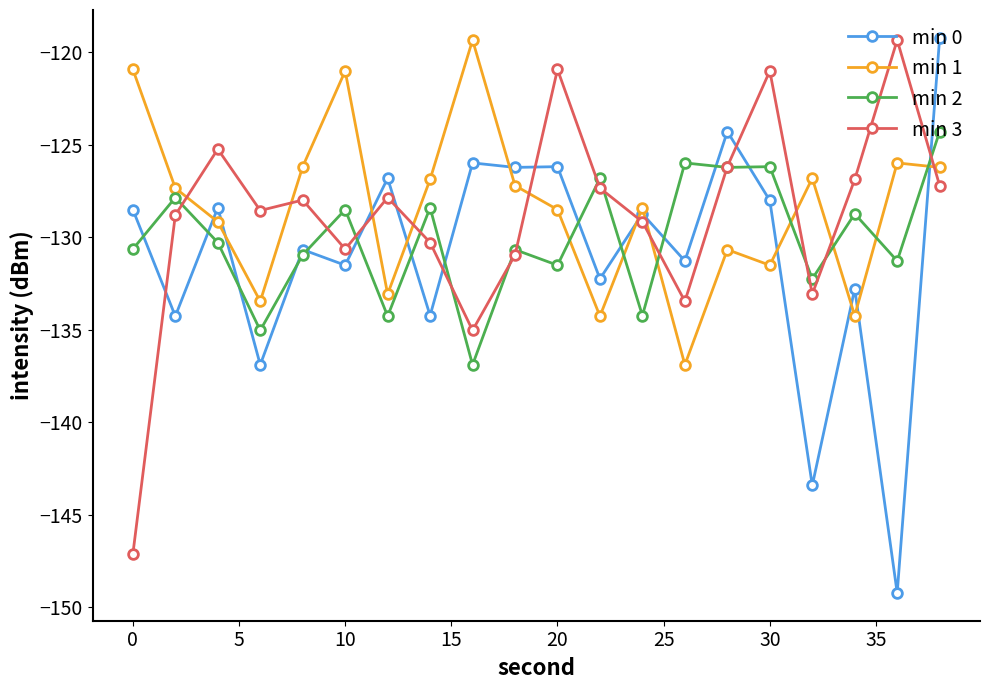

How many intersections are there between min 0 and min 3?

8